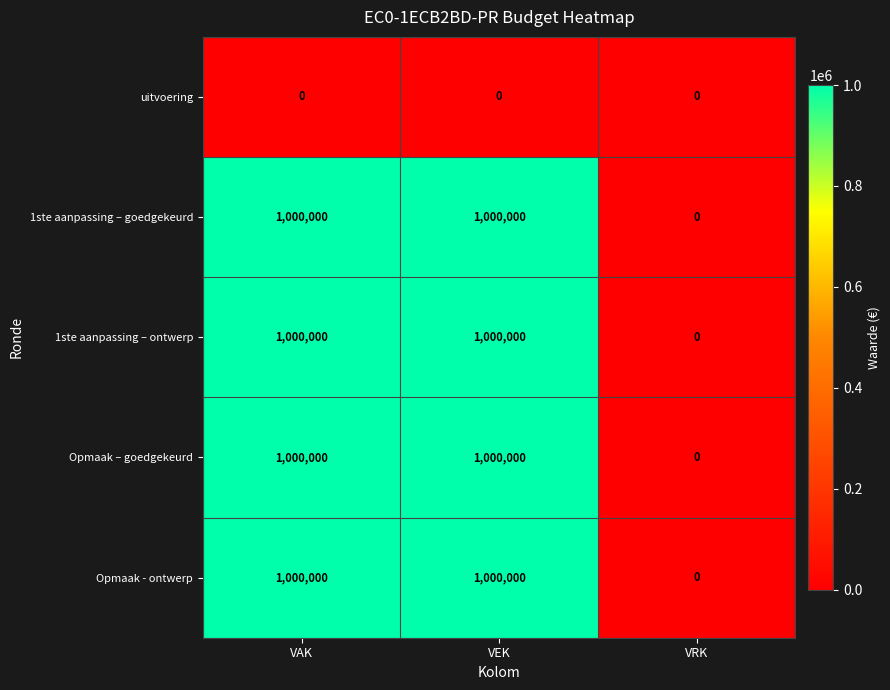

How many distinct data groups are displayed?

5